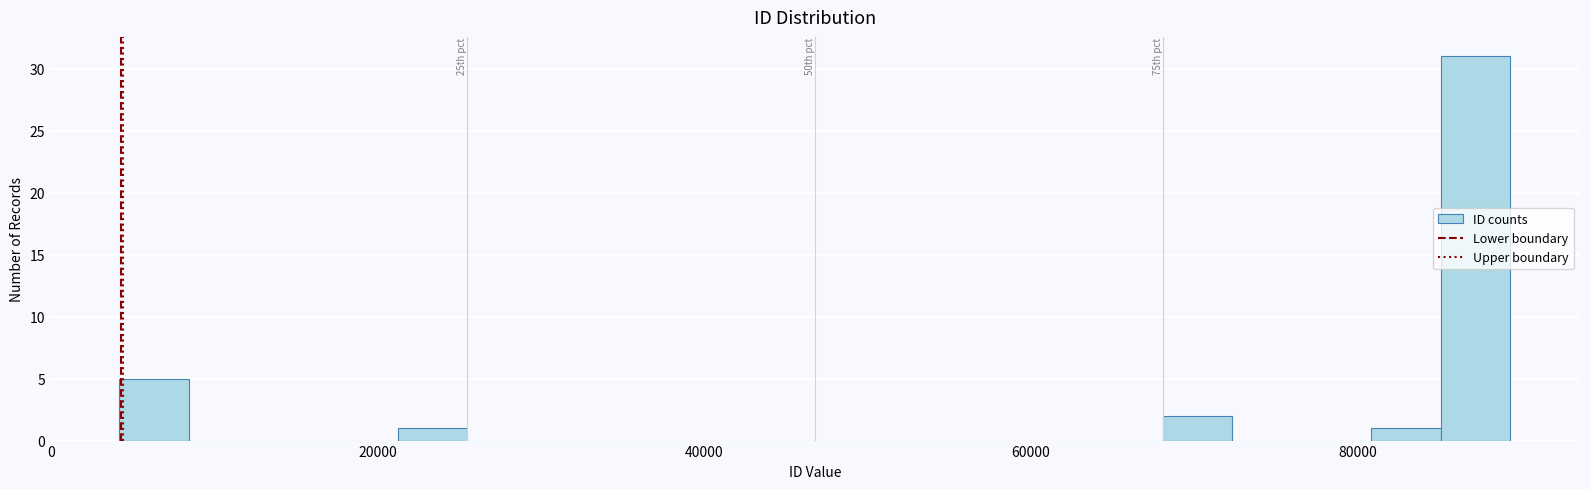

Read against the x-axis, roughly where is the centre of the tallest bar?

88000